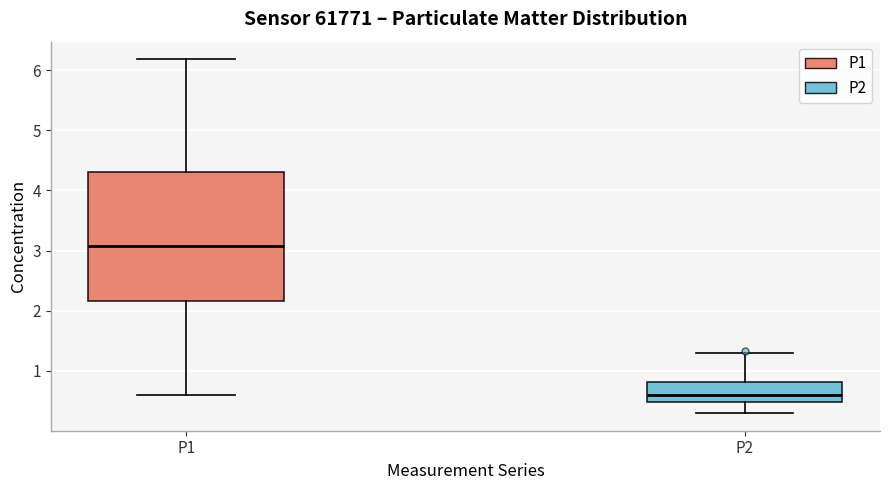

Which box has the highest median line?

P1